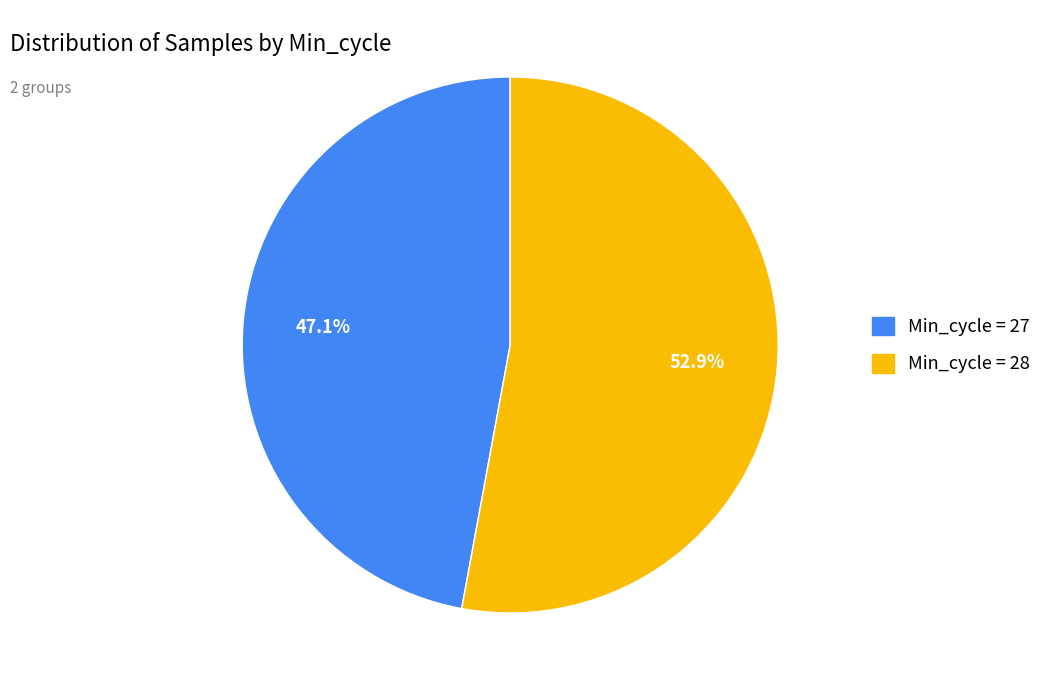

Is there any slice that represents more than half of the pie?

Yes